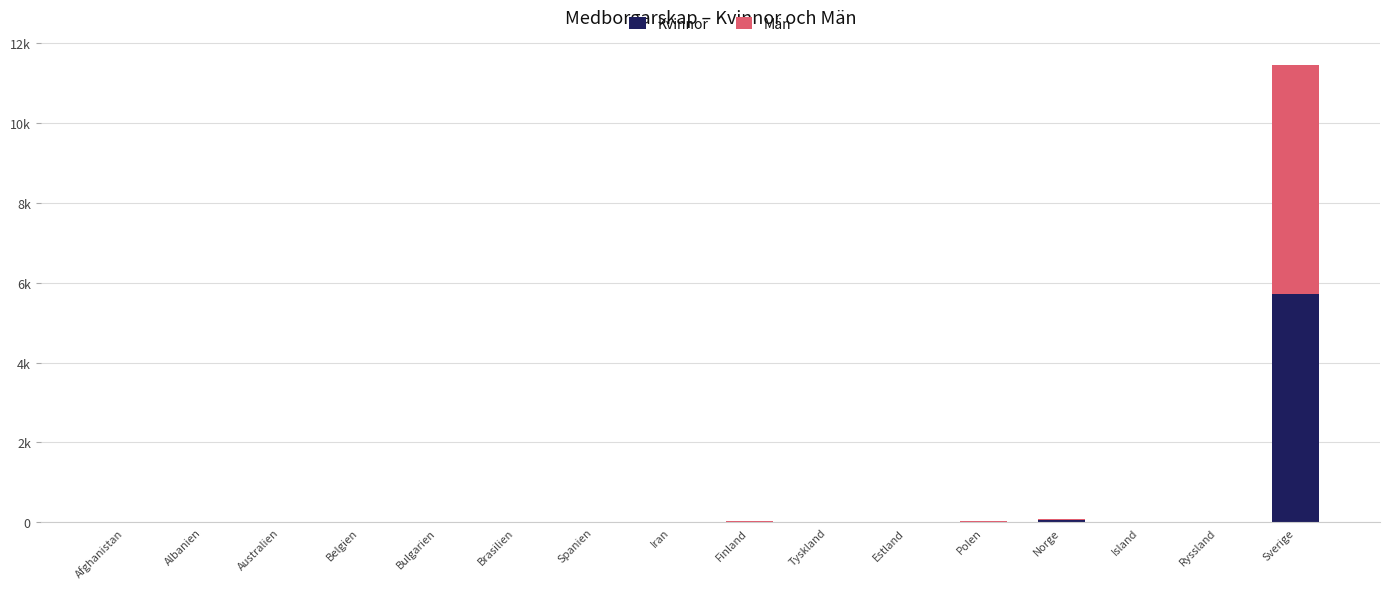

What are all the series names shown in the legend?

Kvinnor, Män